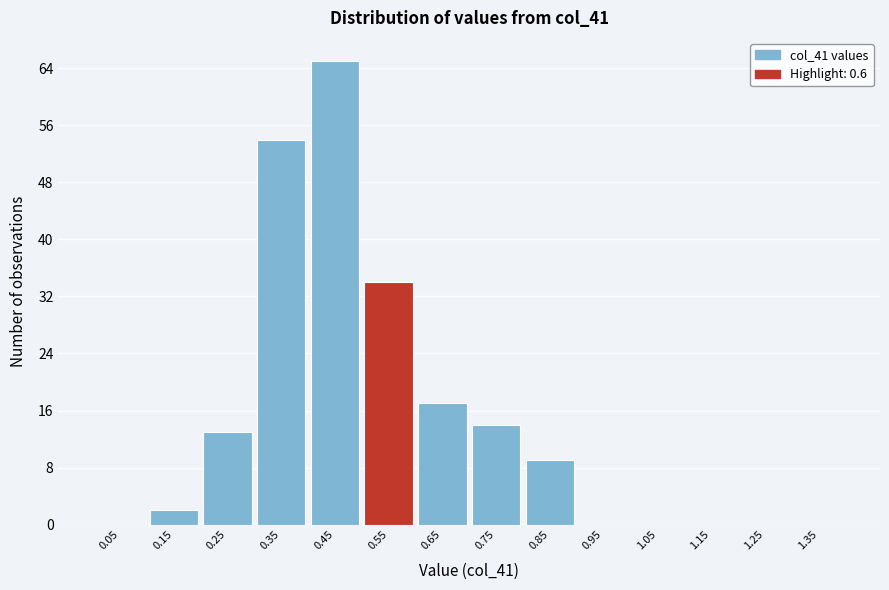

Reading left to right, what are all the values shown in this chart?

0.05=0	0.15=2	0.25=13	0.35=54	0.45=65	0.55=34	0.65=17	0.75=14	0.85=9	0.95=0	1.05=0	1.15=0	1.25=0	1.35=0